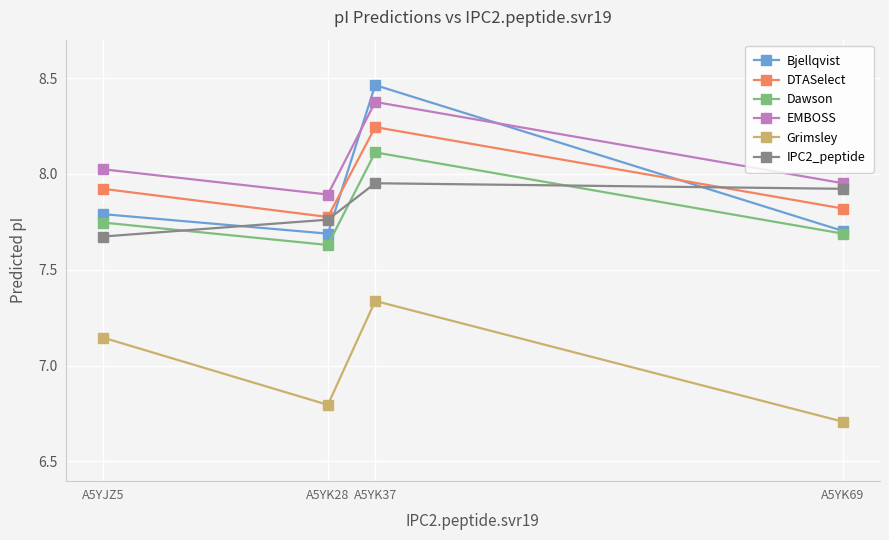

In Dawson, how many points are lower than both neighbors (excluding endpoints)?

1